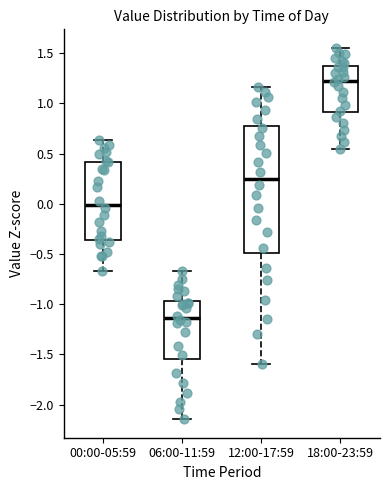

Which box has the highest median line?

18:00-23:59